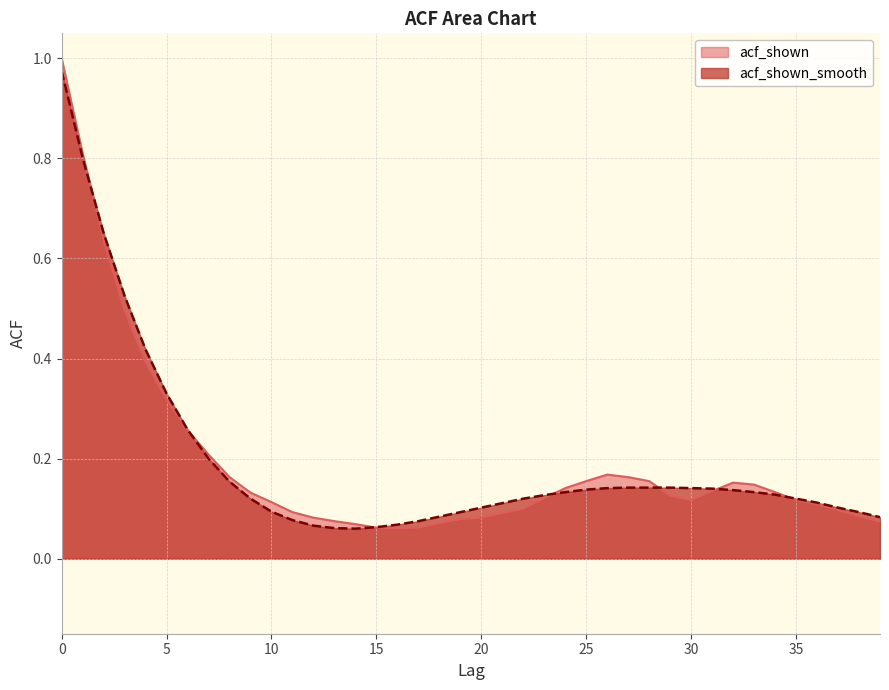

True or false: acf_shown and acf_shown_smooth intersect in this chart.

True